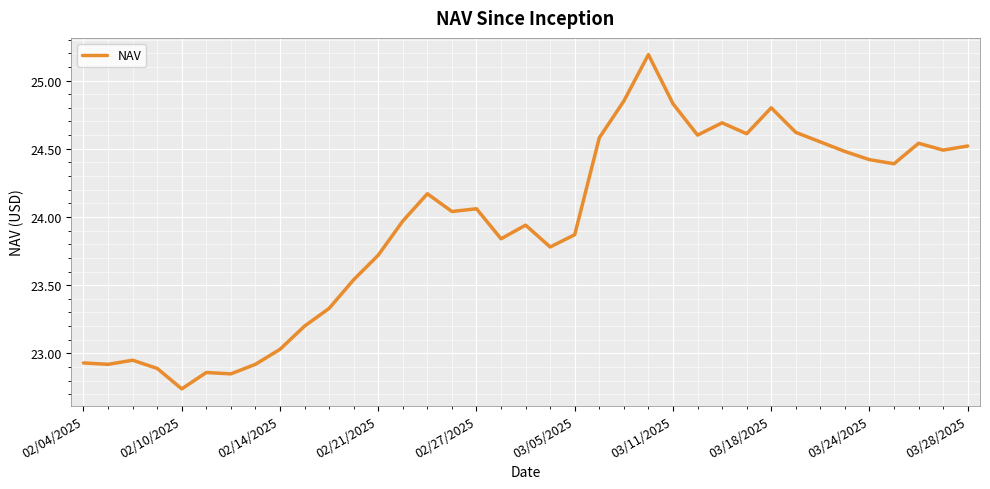

Count the number of values greater than 24.

19